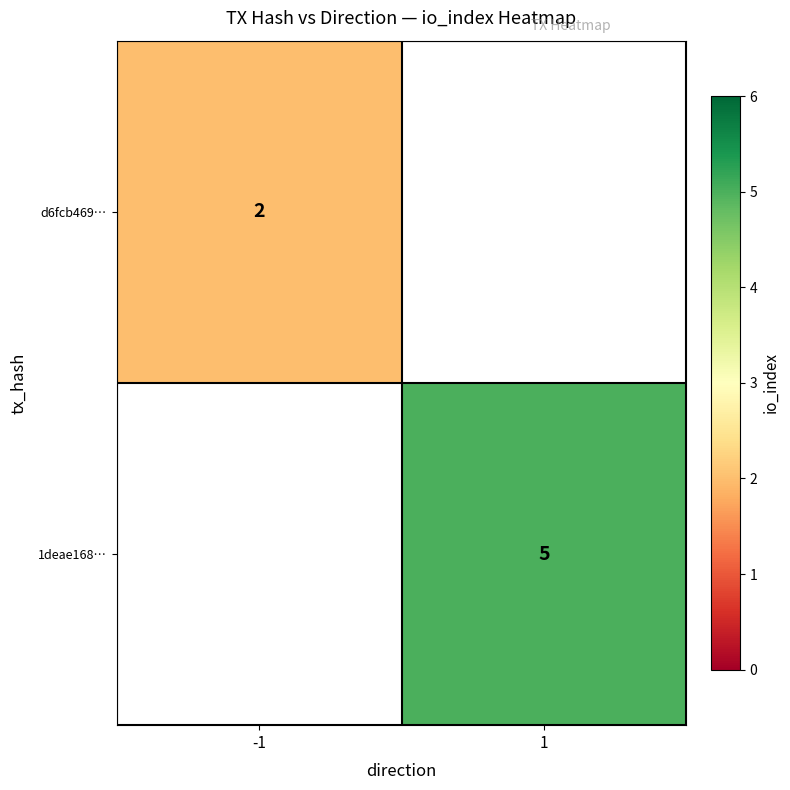

The value of 1deae168… at 1 is 3. True or false?

False